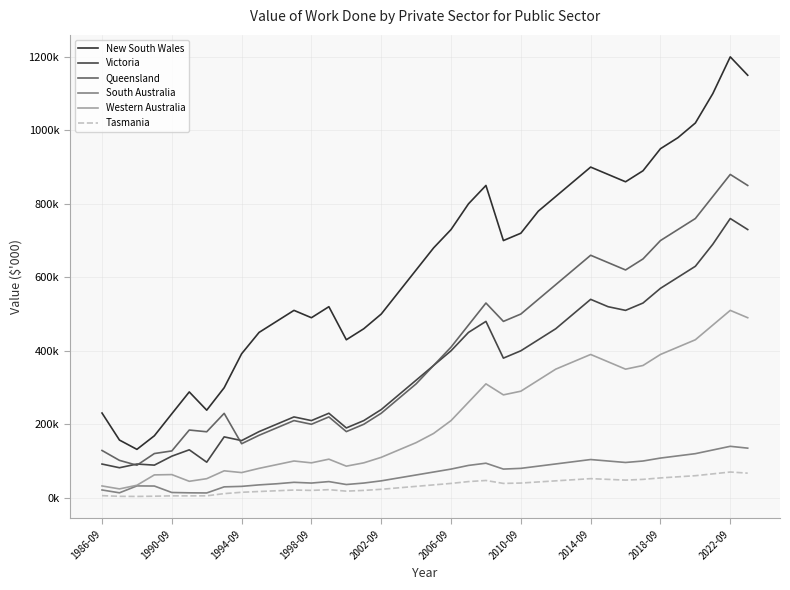

Does the chart have visible grid lines?

Yes